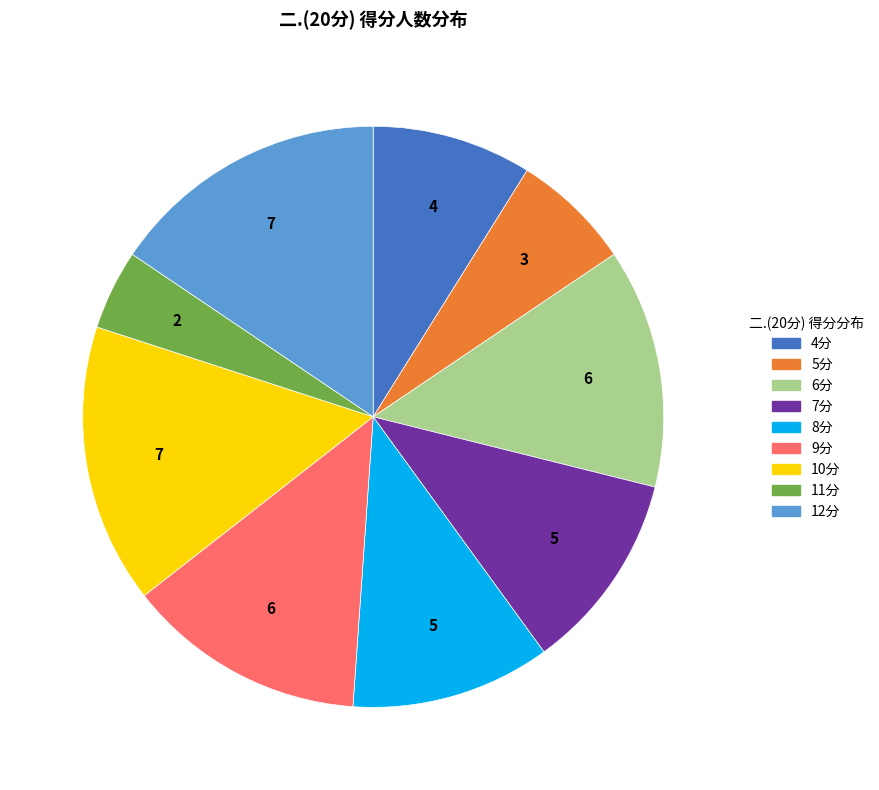

Between 6分 and 8分, which is larger?

6分